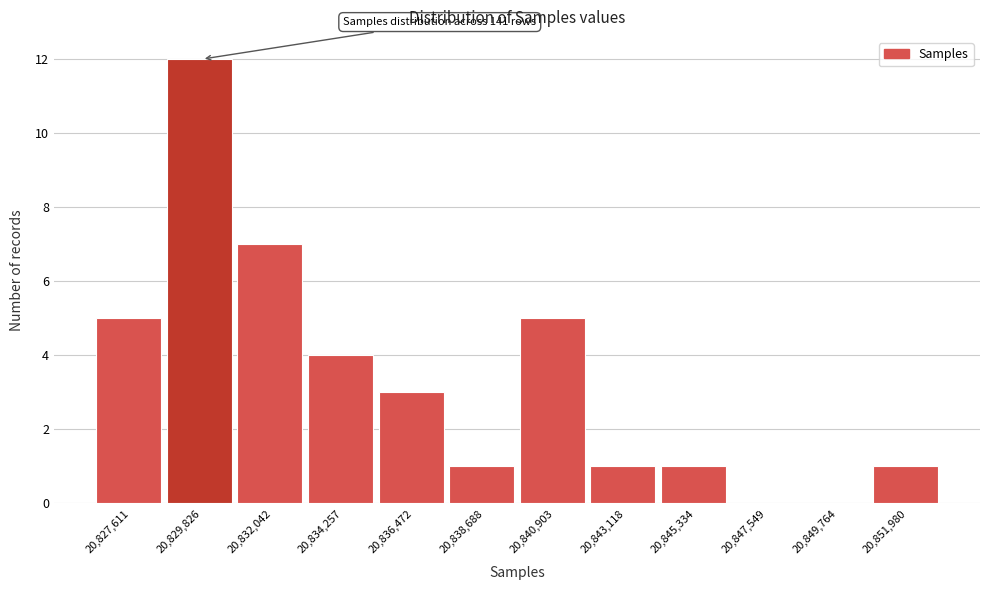

Reading left to right, transcribe all the data shown in this chart.

20,827,611=5	20,829,826=12	20,832,042=7	20,834,257=4	20,836,472=3	20,838,688=1	20,840,903=5	20,843,118=1	20,845,334=1	20,847,549=0	20,849,764=0	20,851,980=1